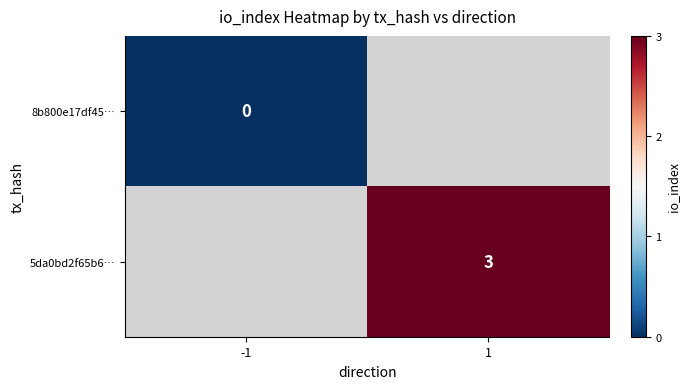

The value of 5da0bd2f65b6… at 1 is 3. True or false?

True